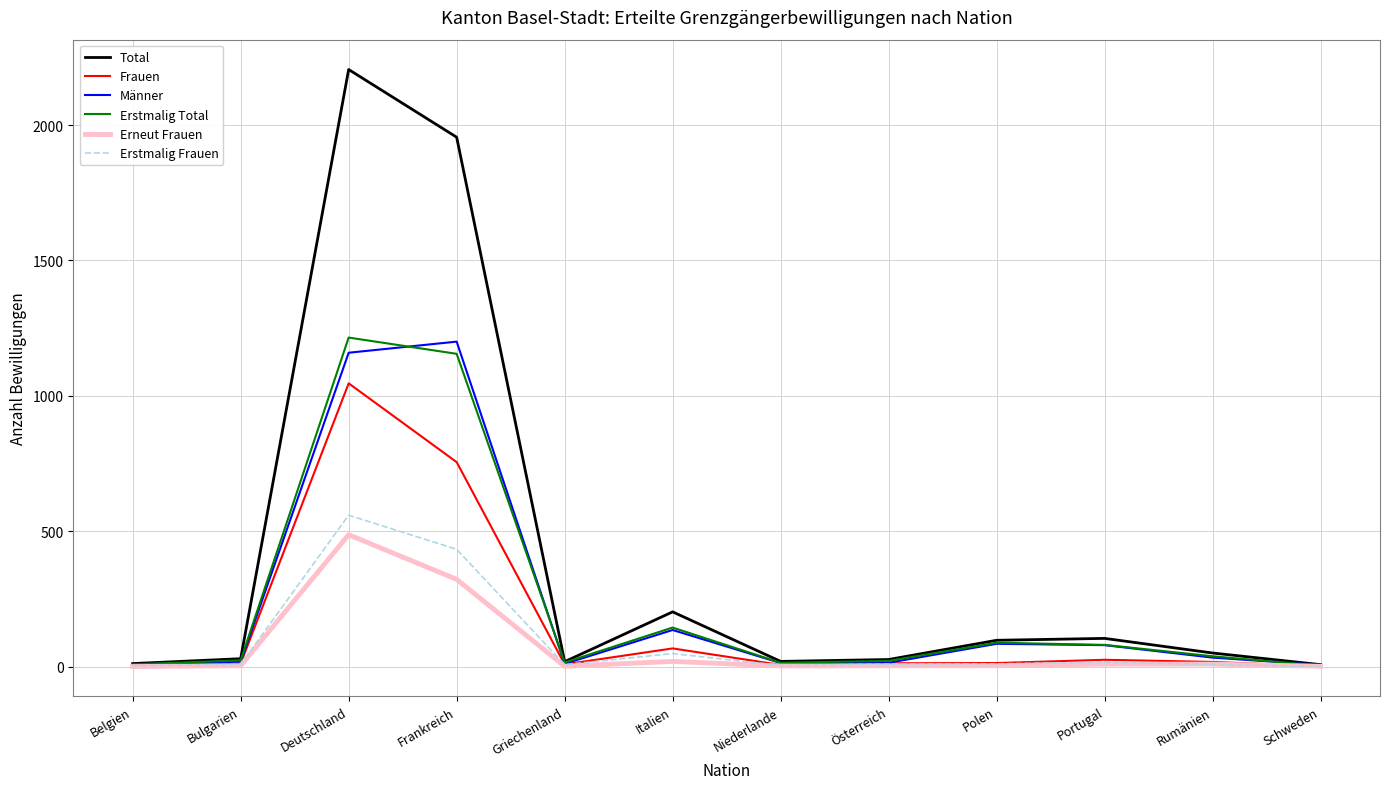

What position from the right is Schweden?

1